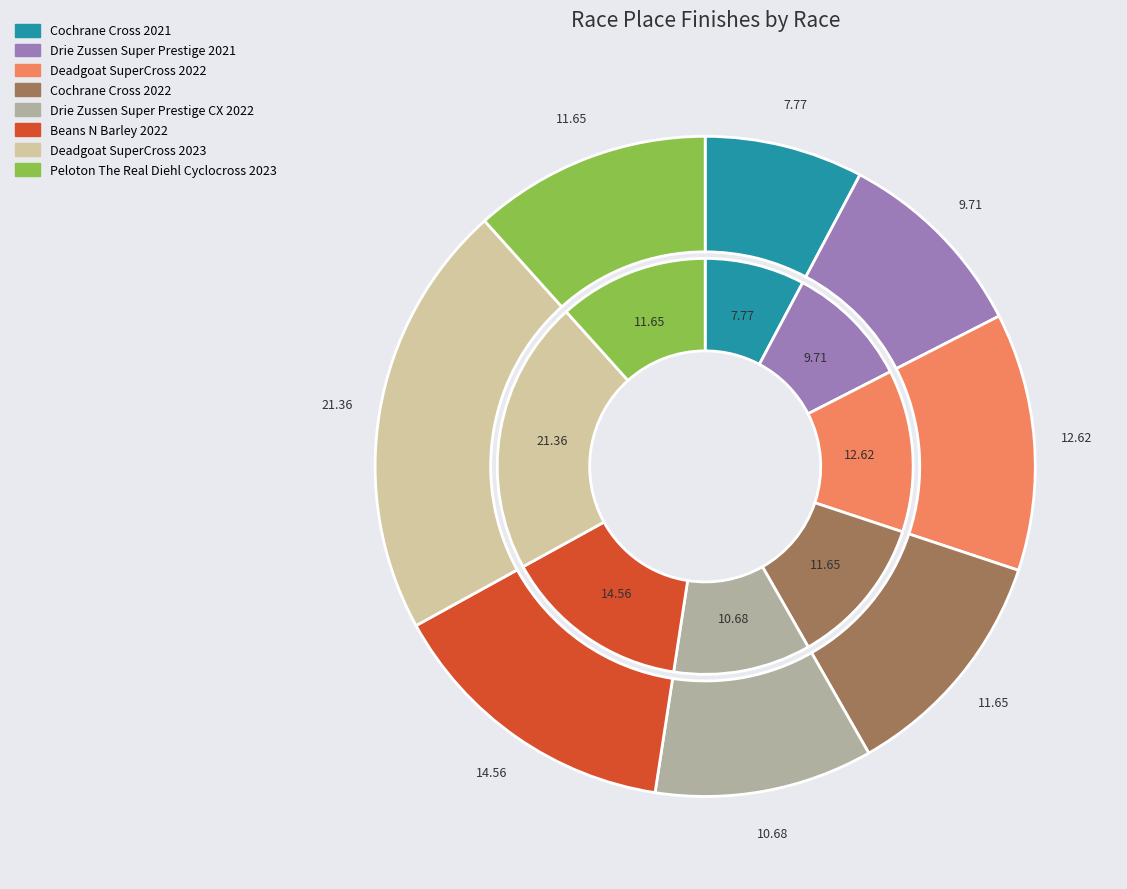

Rank the categories by value from lowest to highest.

Cochrane Cross 2021, Drie Zussen Super Prestige 2021, Drie Zussen Super Prestige CX 2022, Cochrane Cross 2022, Peloton The Real Diehl Cyclocross 2023, Deadgoat SuperCross 2022, Beans N Barley 2022, Deadgoat SuperCross 2023